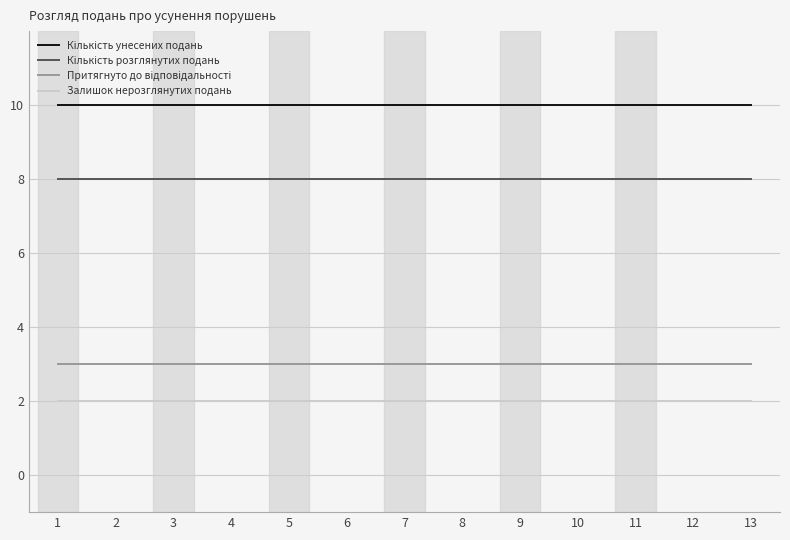

What is the total value across all series at 13?

23